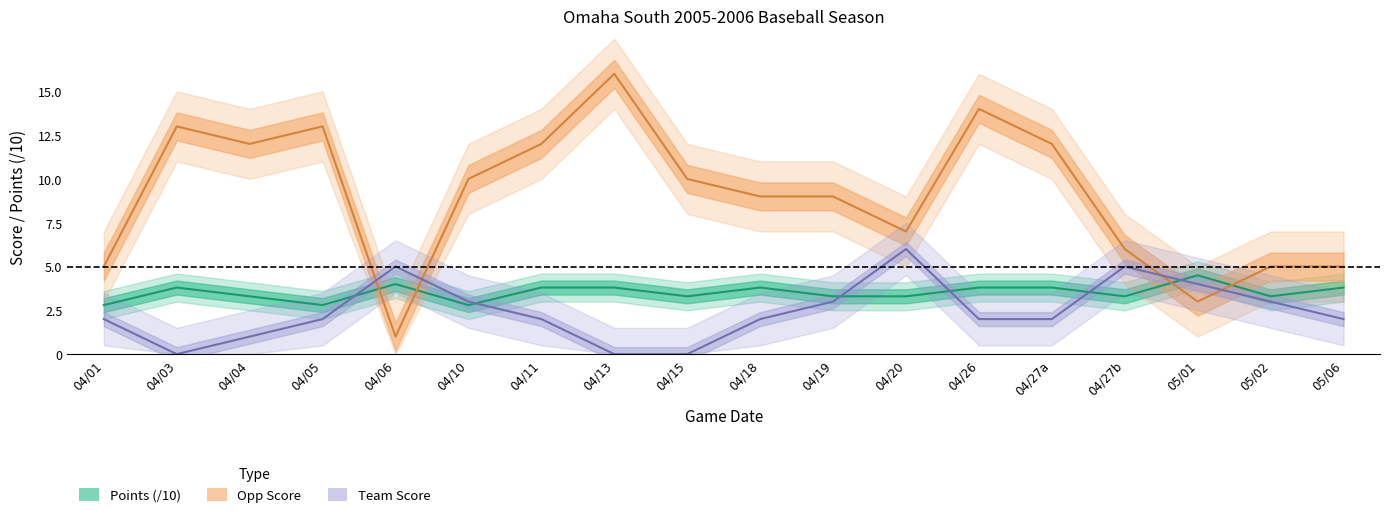

What is the total value across all series at 05/01?

11.5